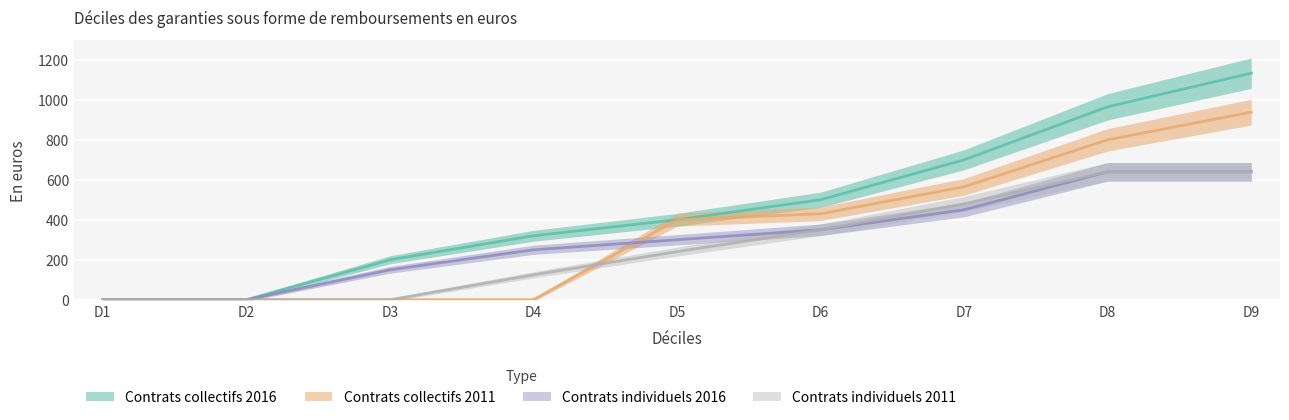

Is it true that Contrats collectifs 2011 equals -396 at D3?

False